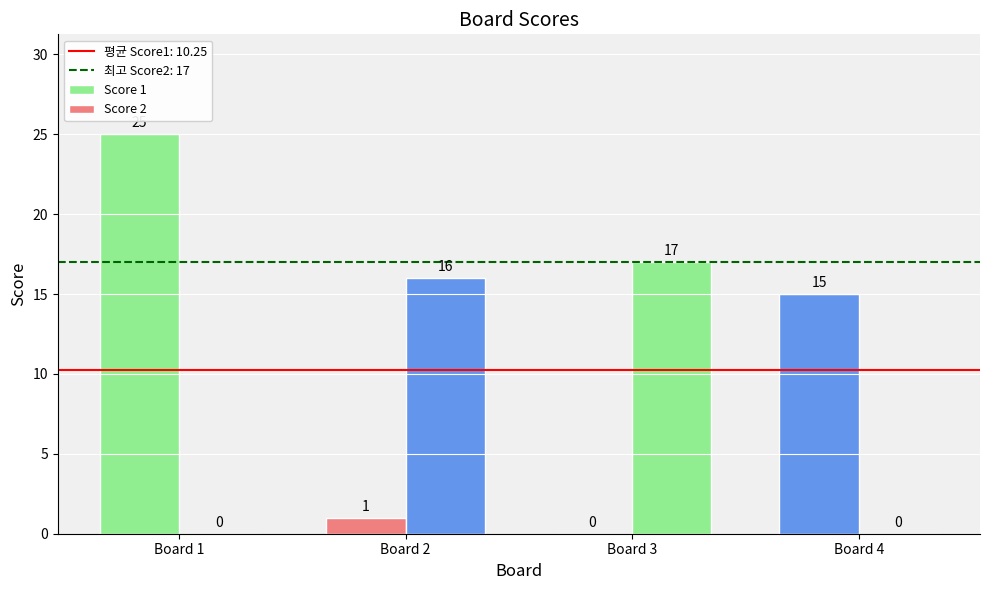

At how many categories does at least one series exceed 23?

1